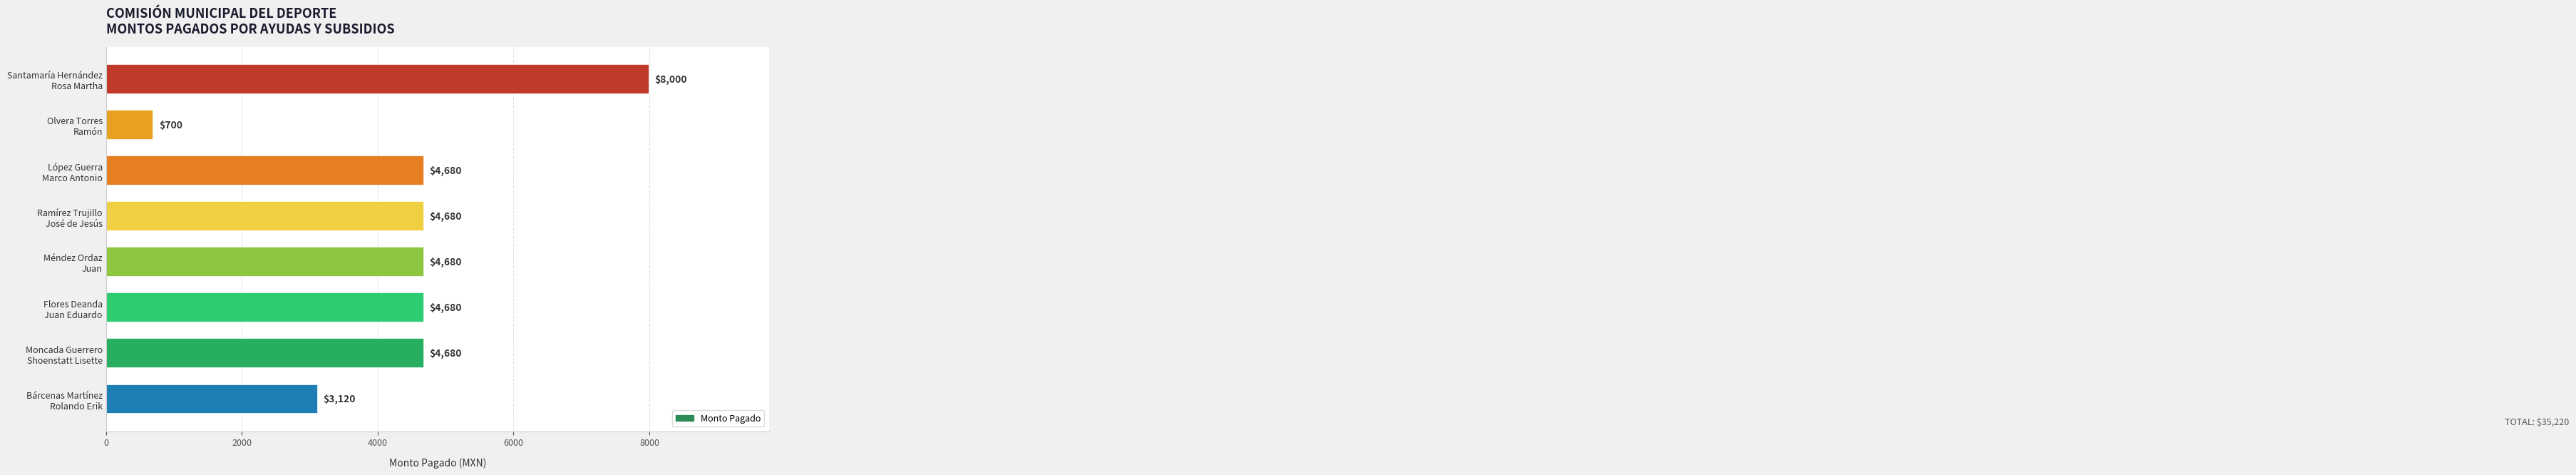

What is the difference between the second highest and minimum values?

3980